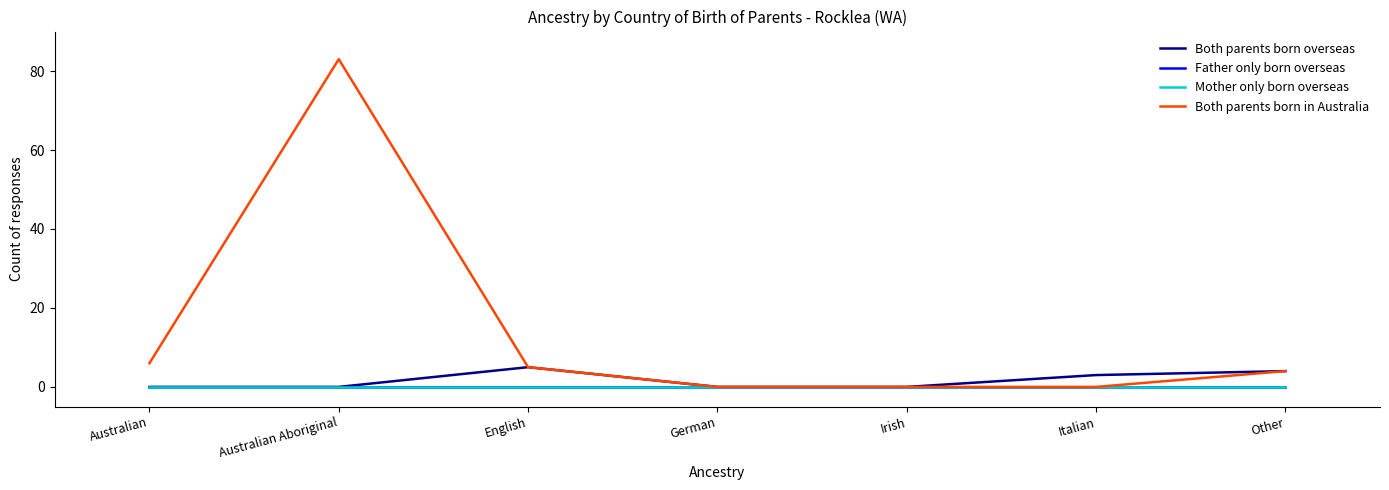

What is the spread (max minus min) of values at Australian?

6